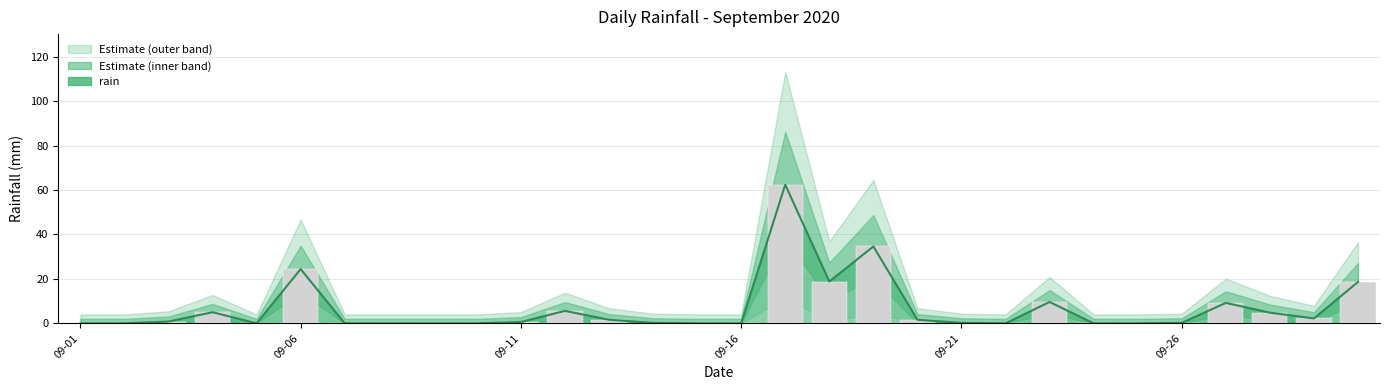

What is the difference between the second highest and second lowest values?

34.6